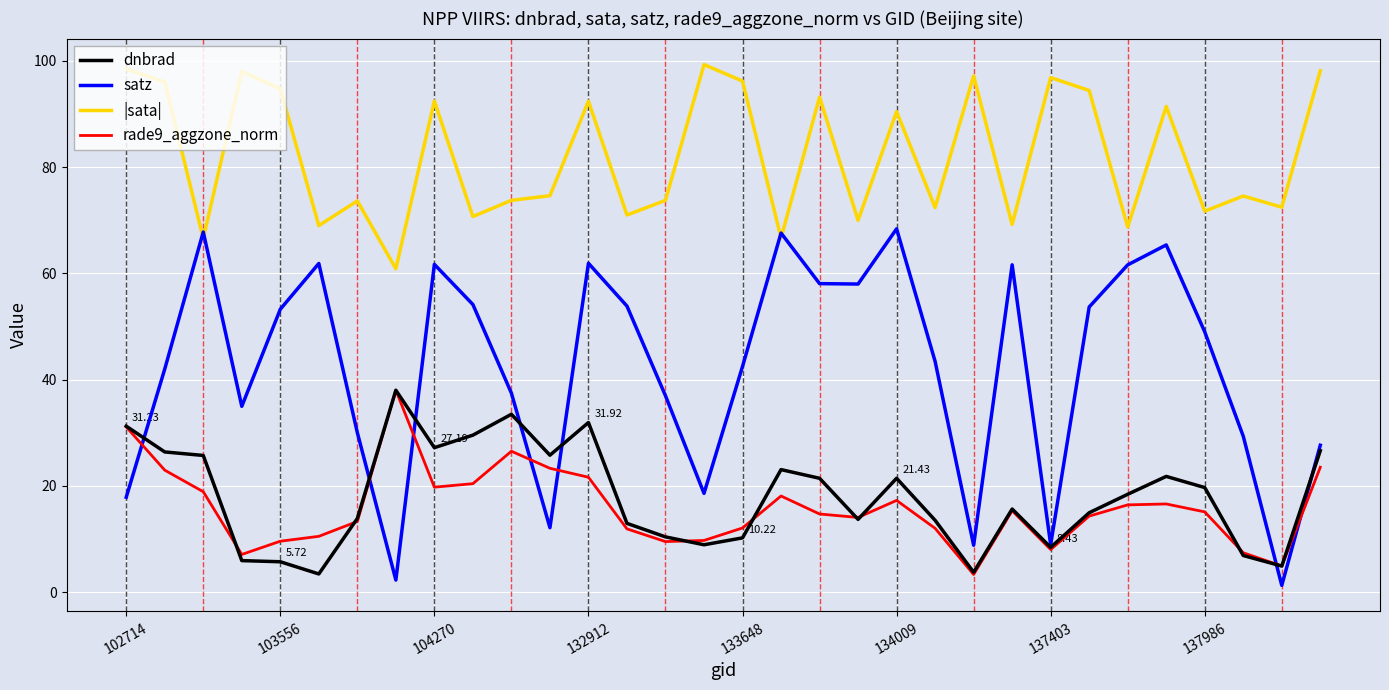

Which series has the widest spread of values?

satz